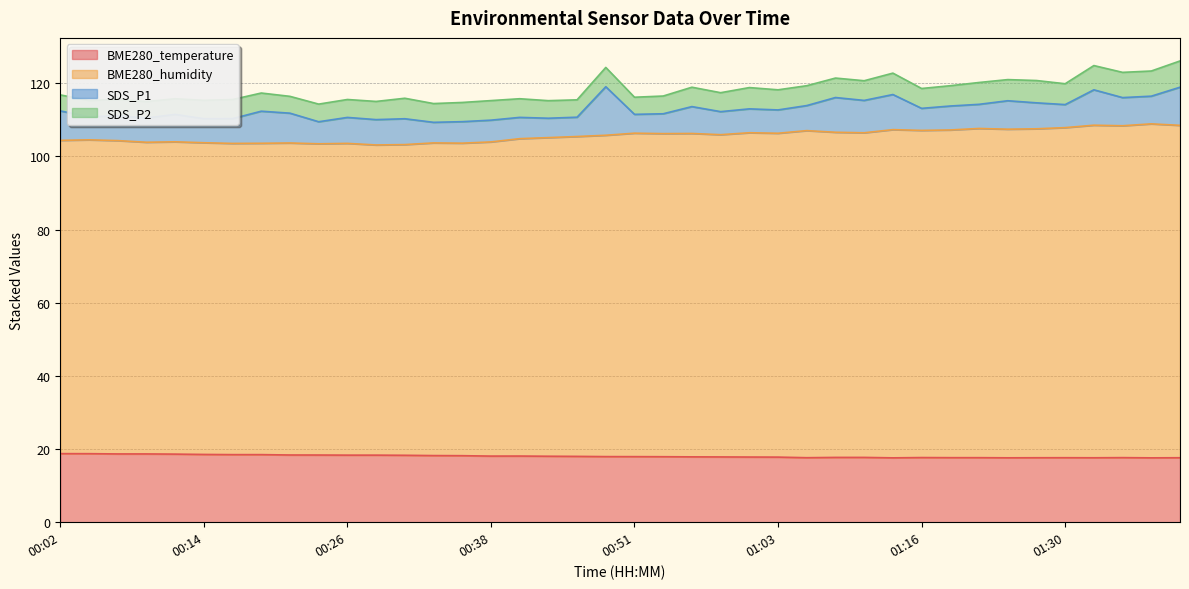

Which series has the largest total across all categories?

BME280_humidity